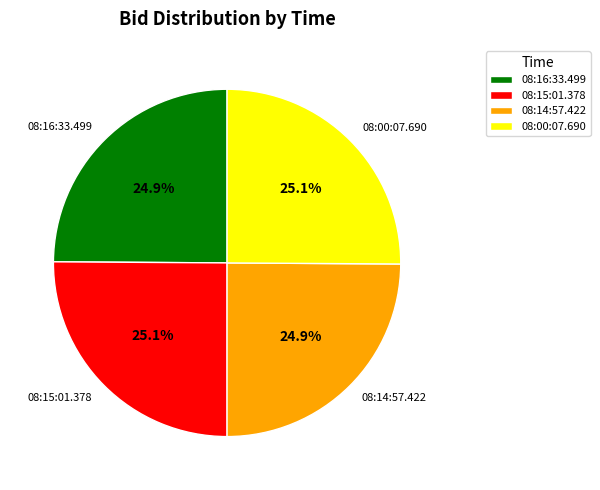

How many segments does this pie chart have?

4